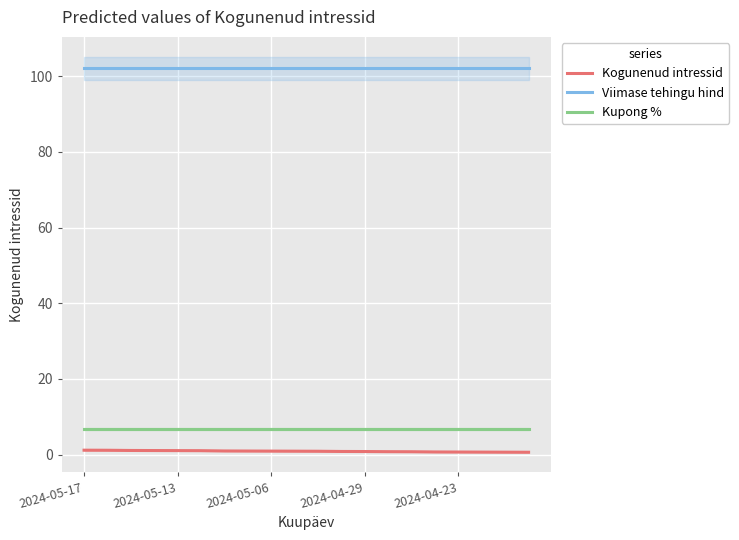

True or false: Kupong % has a value of 6.8 at 7.

True